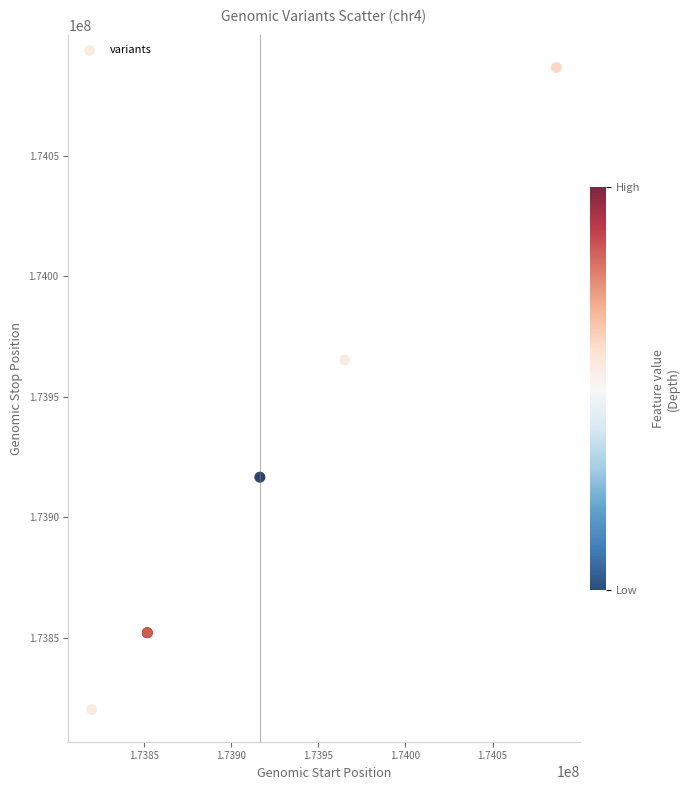

What Y value in the scatter plot is closest to 173953340?

173965223